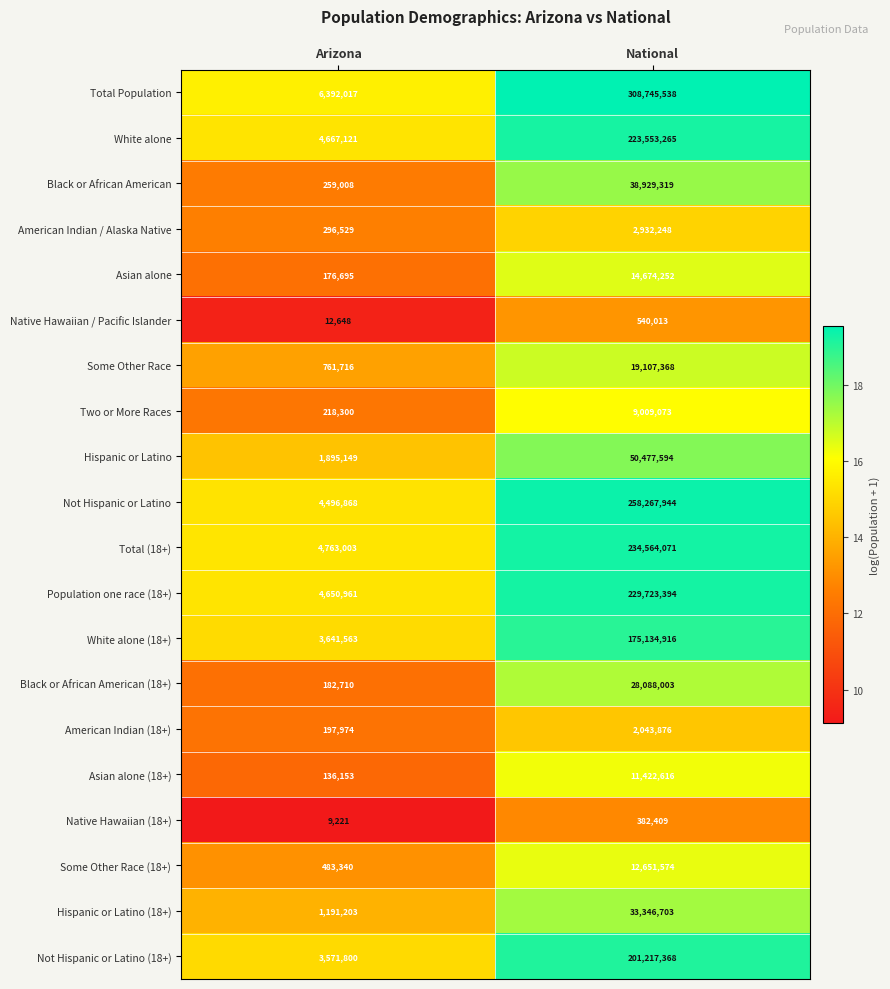

List the series in order of their peak value, highest first.

Total Population, Not Hispanic or Latino, Total (18+), Population one race (18+), White alone, Not Hispanic or Latino (18+), White alone (18+), Hispanic or Latino, Black or African American, Hispanic or Latino (18+), Black or African American (18+), Some Other Race, Asian alone, Some Other Race (18+), Asian alone (18+), Two or More Races, American Indian / Alaska Native, American Indian (18+), Native Hawaiian / Pacific Islander, Native Hawaiian (18+)